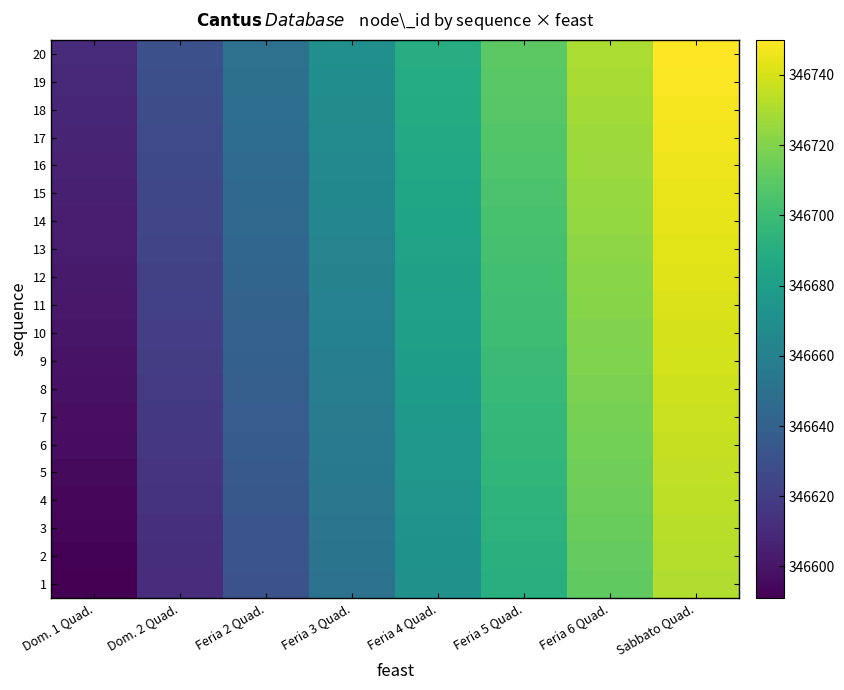

Between Dom. 2 Quad. and Feria 5 Quad., which is larger?

Feria 5 Quad.